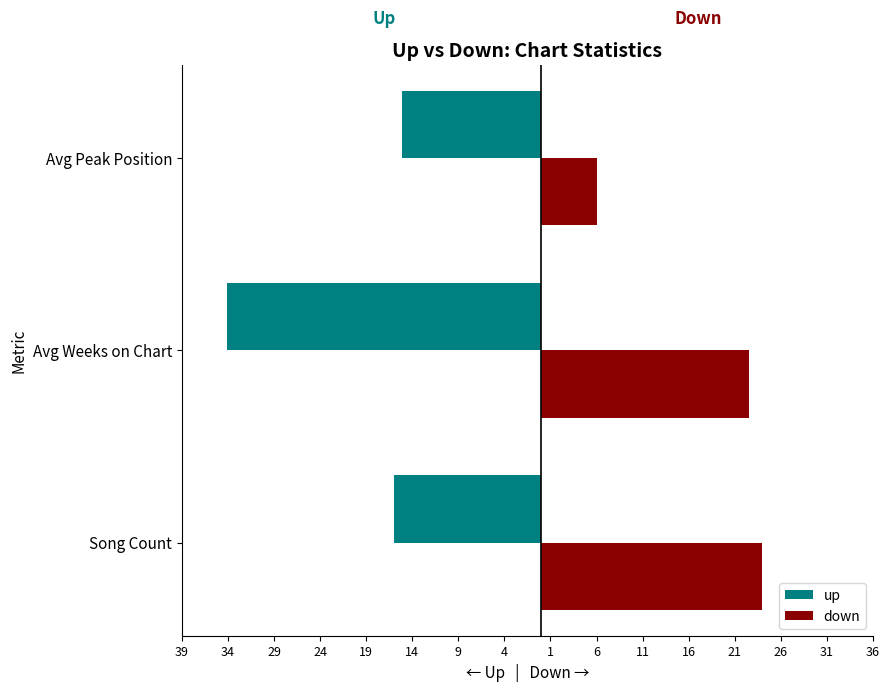

What is the sum of all up values?

-65.2